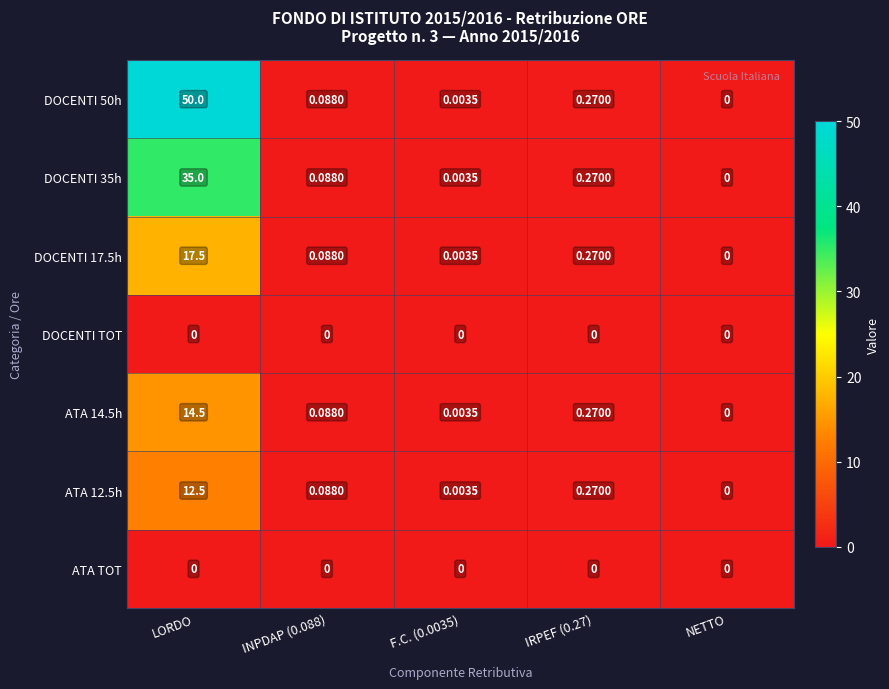

Which category has the highest value across all series?

LORDO